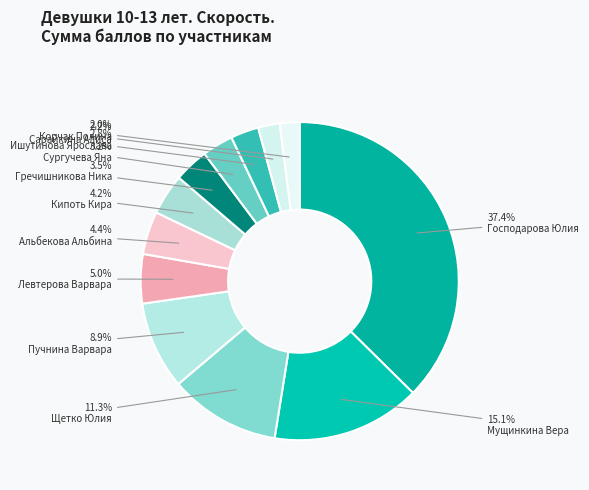

Is Гречишникова Ника the majority of the pie?

No